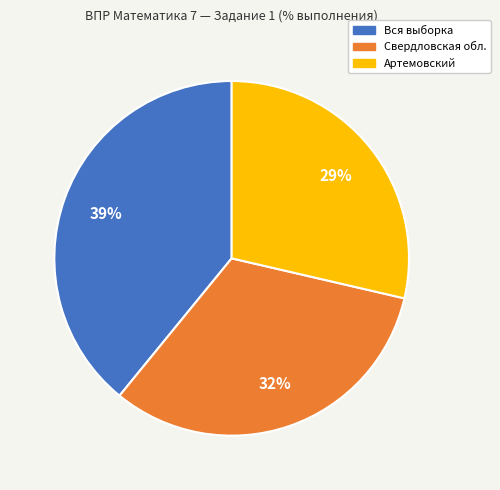

Count the number of slices in the pie.

3